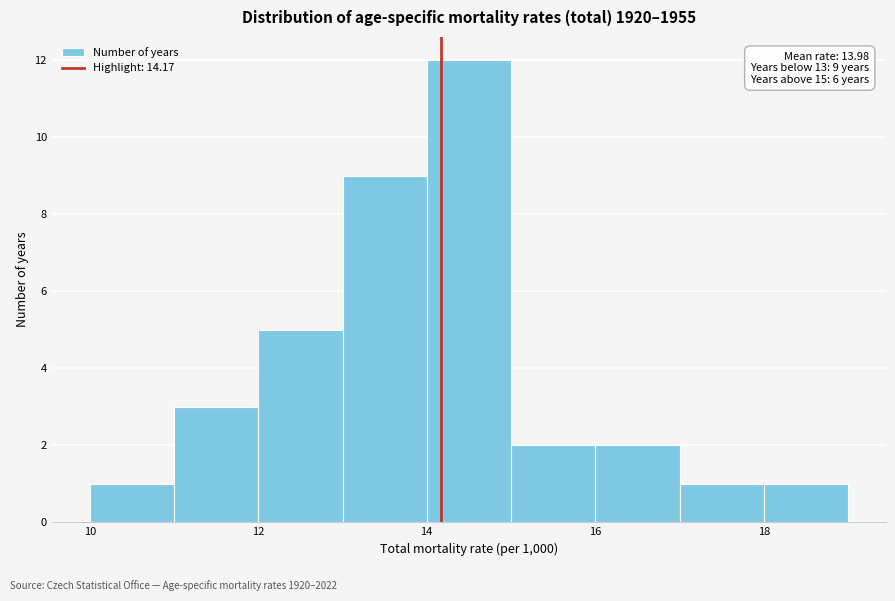

Which range on the x-axis has the tallest bar?

14 to 15